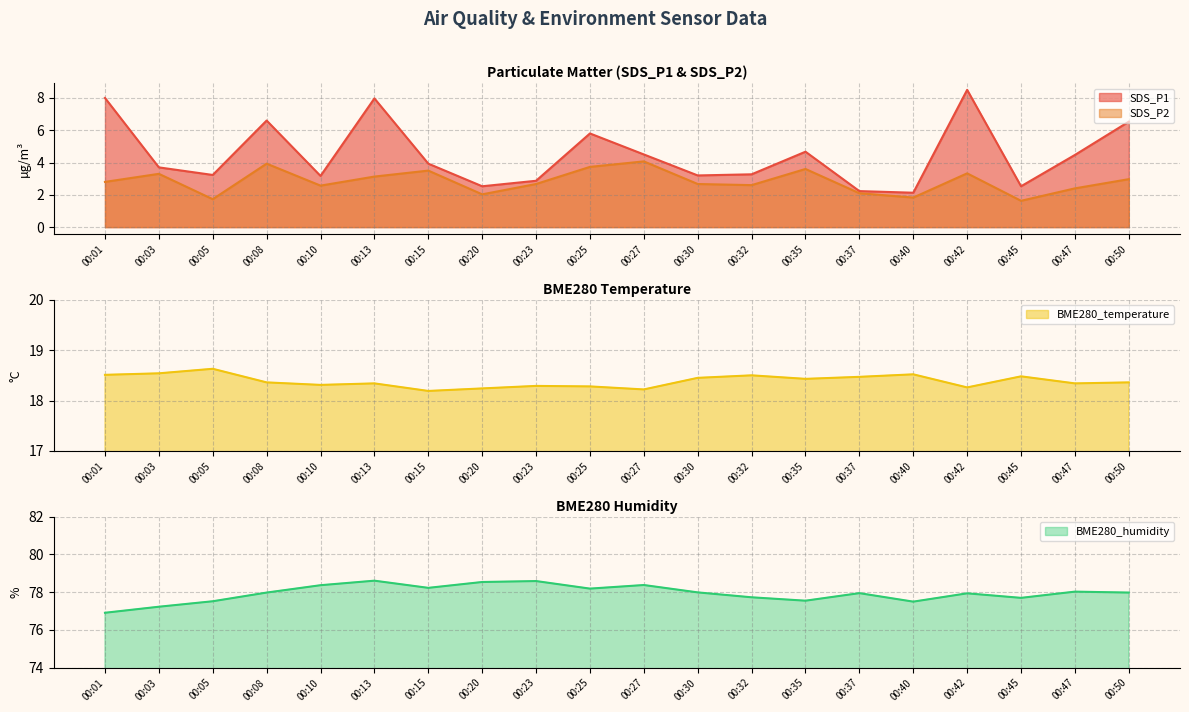

At how many categories does at least one series exceed 28?

20